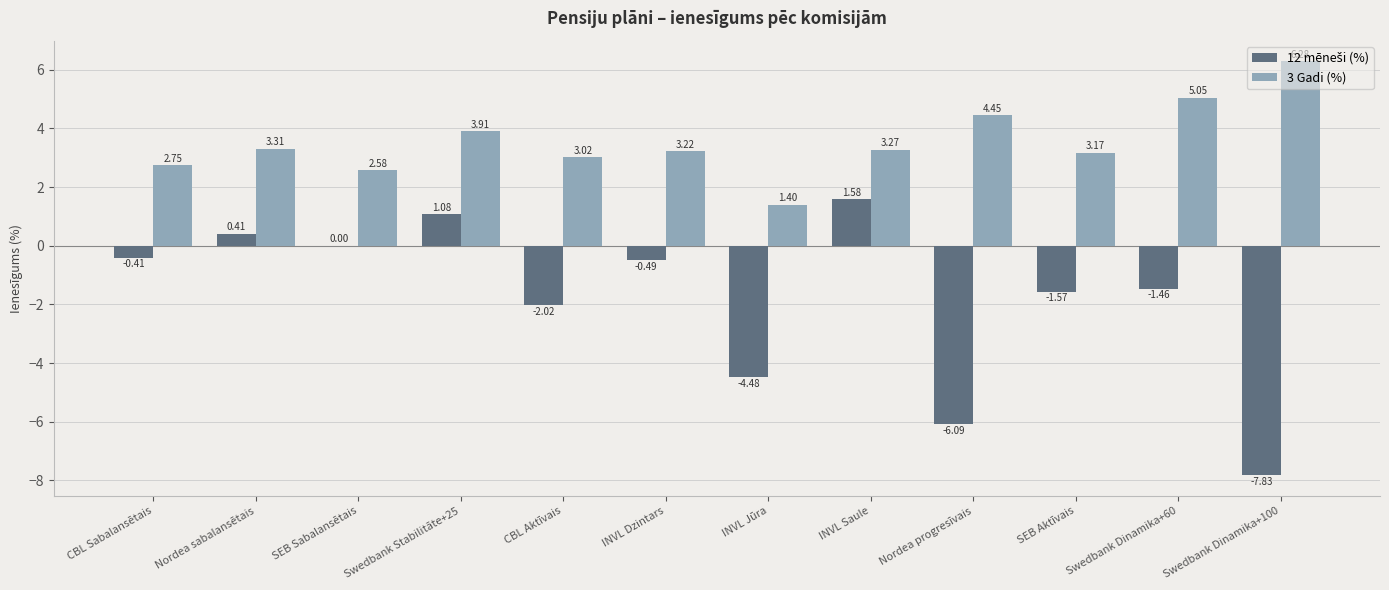

At which category is the sum across all series the highest?

Swedbank Stabilitāte+25